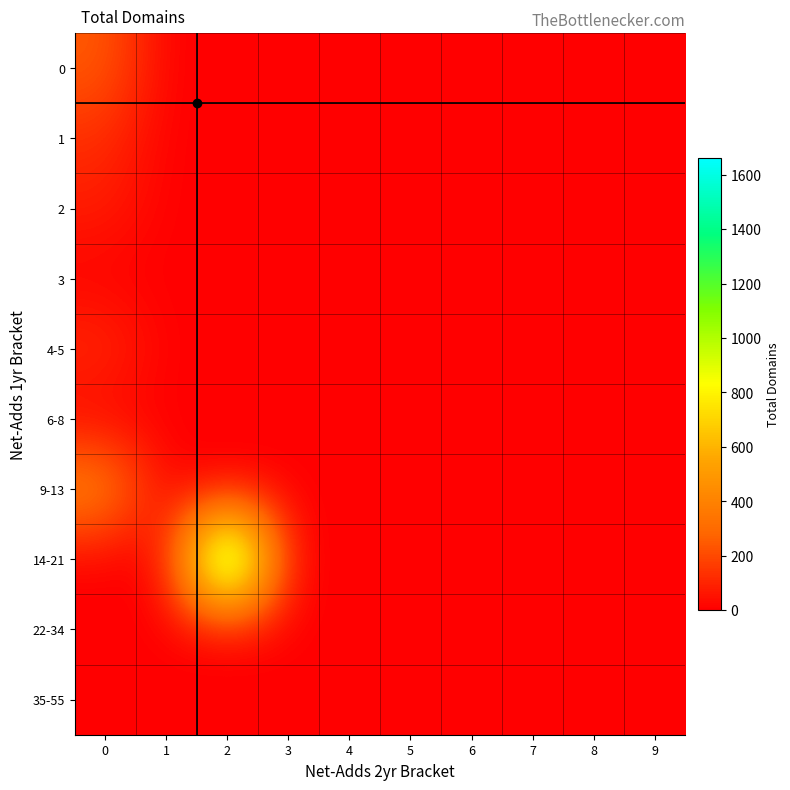

Reading right to left, what are all the values shown in this chart?

0: 9=0	8=0	7=0	6=0	5=0	4=0	3=0	2=0	1=0	0=249
1: 9=0	8=0	7=0	6=0	5=0	4=0	3=0	2=0	1=0	0=125
2: 9=0	8=0	7=0	6=0	5=0	4=0	3=0	2=0	1=0	0=81
3: 9=0	8=0	7=0	6=0	5=0	4=0	3=0	2=0	1=0	0=0
4-5: 9=0	8=0	7=0	6=0	5=0	4=0	3=0	2=0	1=0	0=125
6-8: 9=0	8=0	7=0	6=0	5=0	4=0	3=0	2=0	1=0	0=0
9-13: 9=0	8=0	7=0	6=0	5=0	4=0	3=0	2=0	1=0	0=438
14-21: 9=0	8=0	7=0	6=0	5=0	4=0	3=0	2=1662	1=0	0=0
22-34: 9=0	8=0	7=0	6=0	5=0	4=0	3=0	2=0	1=0	0=0
35-55: 9=0	8=0	7=0	6=0	5=0	4=0	3=0	2=0	1=0	0=0